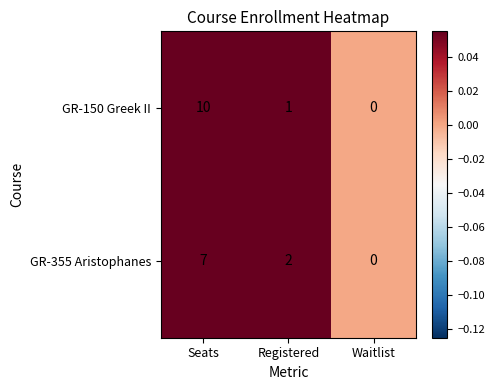

How many distinct data groups are displayed?

2